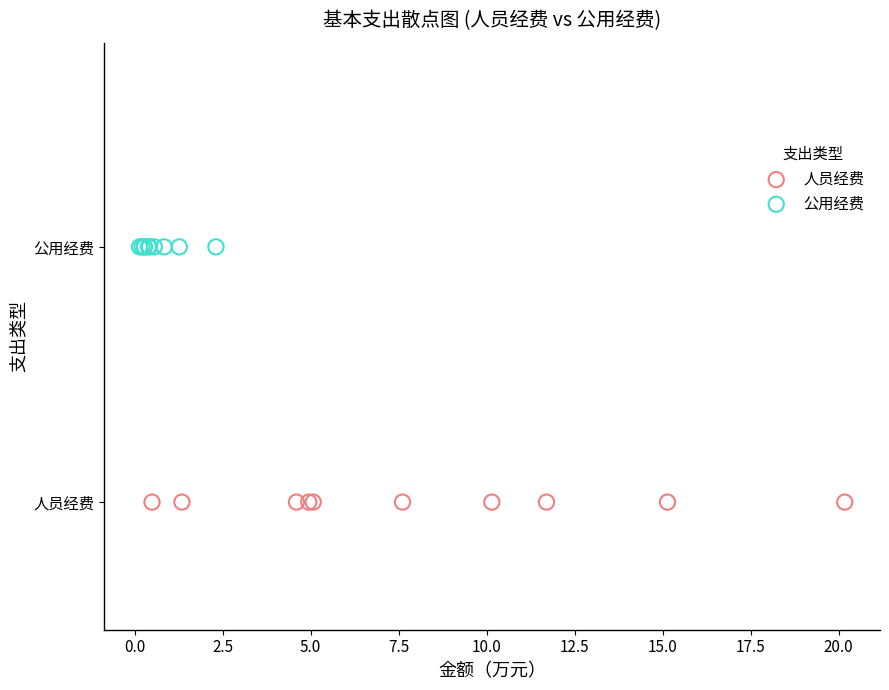

Which series contains the lowest Y value?

人员经费